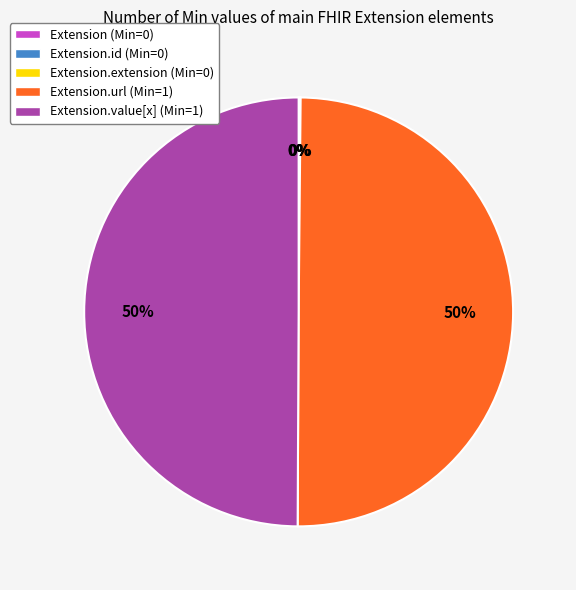

To the nearest percent, what is the average slice percentage?

20%